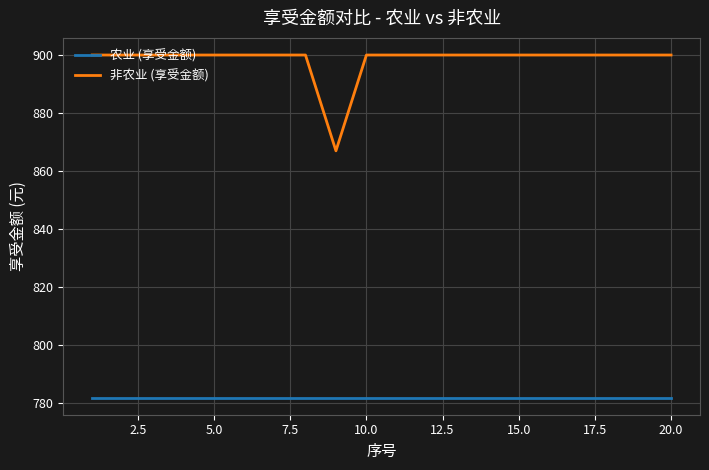

Rank the series by their average value, from highest to lowest.

非农业 (享受金额), 农业 (享受金额)